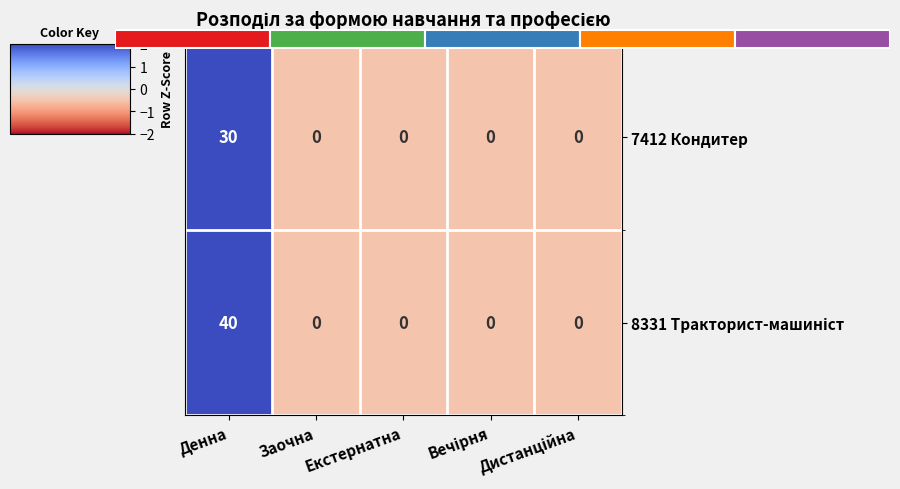

How many values in 7412 Кондитер are below zero?

4